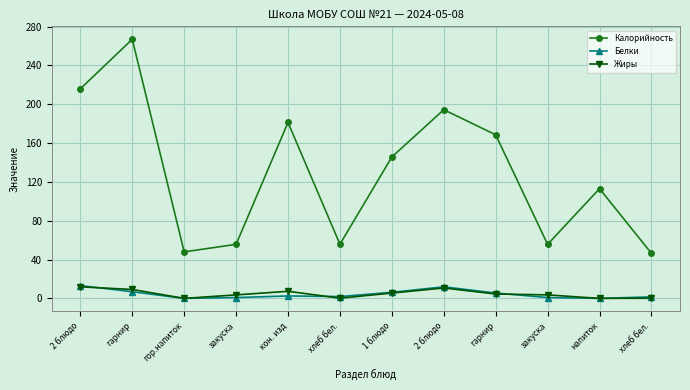

How many values in the Калорийность series are below 145?

6